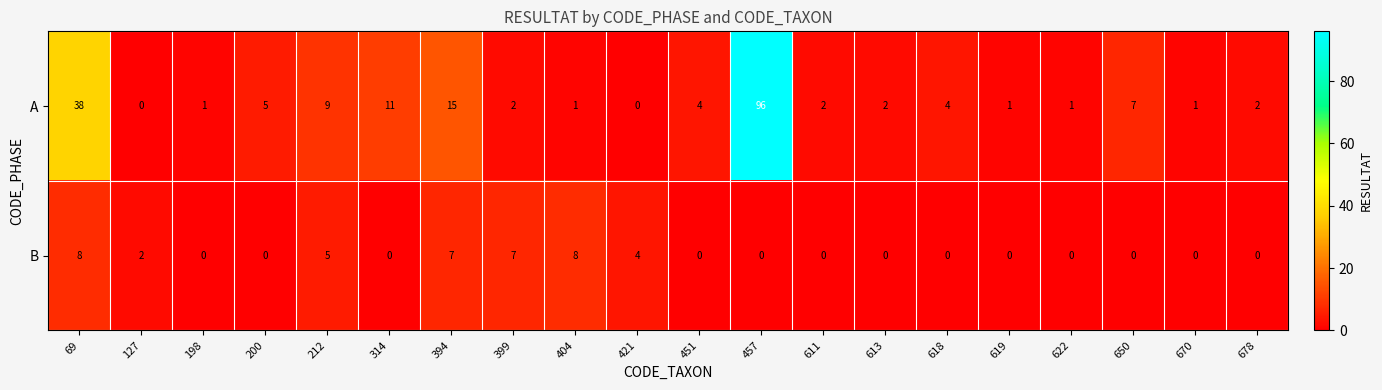

What is the difference between the maximum and minimum values in the B series?

8